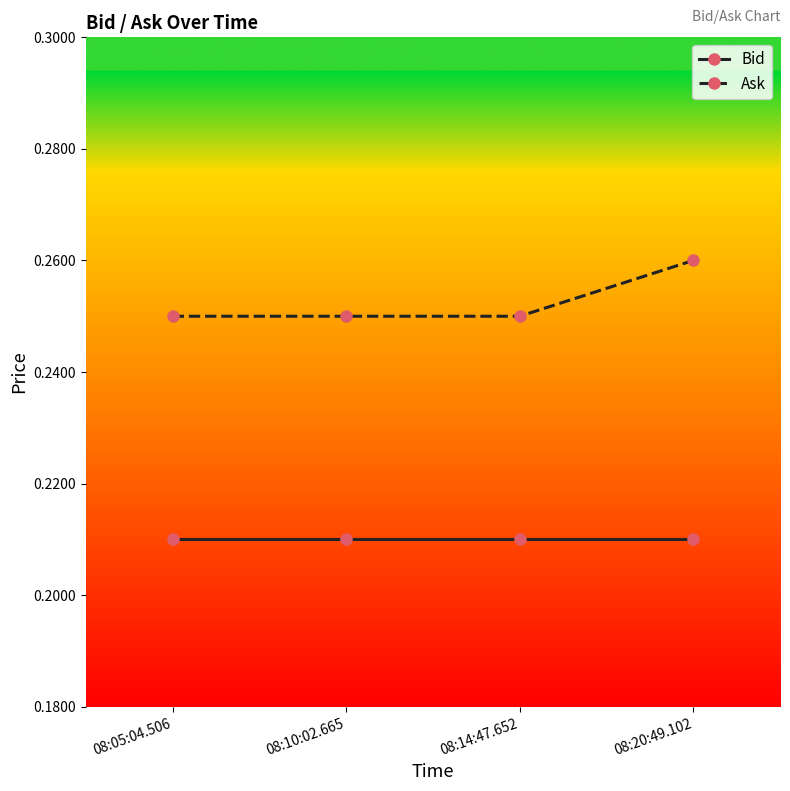

List the series in order of their overall mean, lowest first.

Bid, Ask